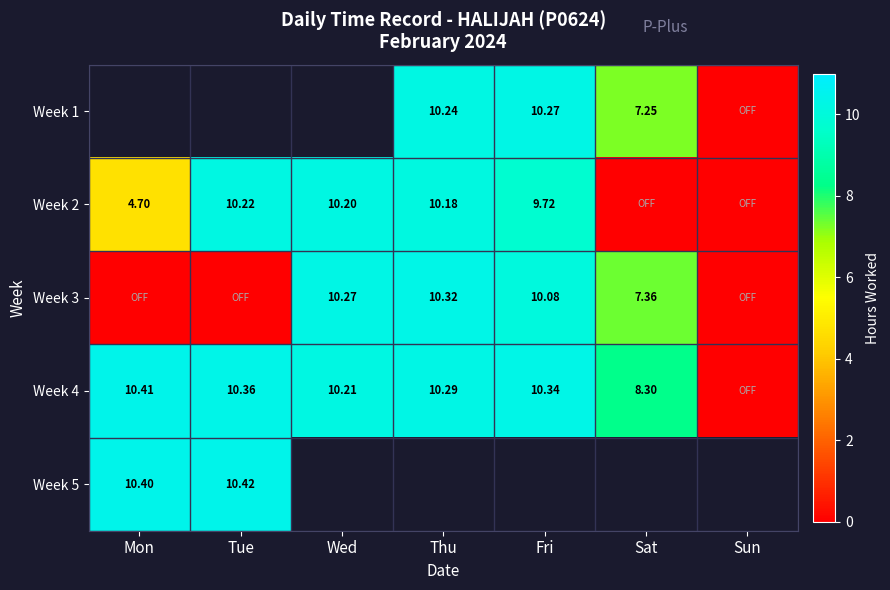

What is the difference between the maximum and minimum values in the Week 4 series?

10.4